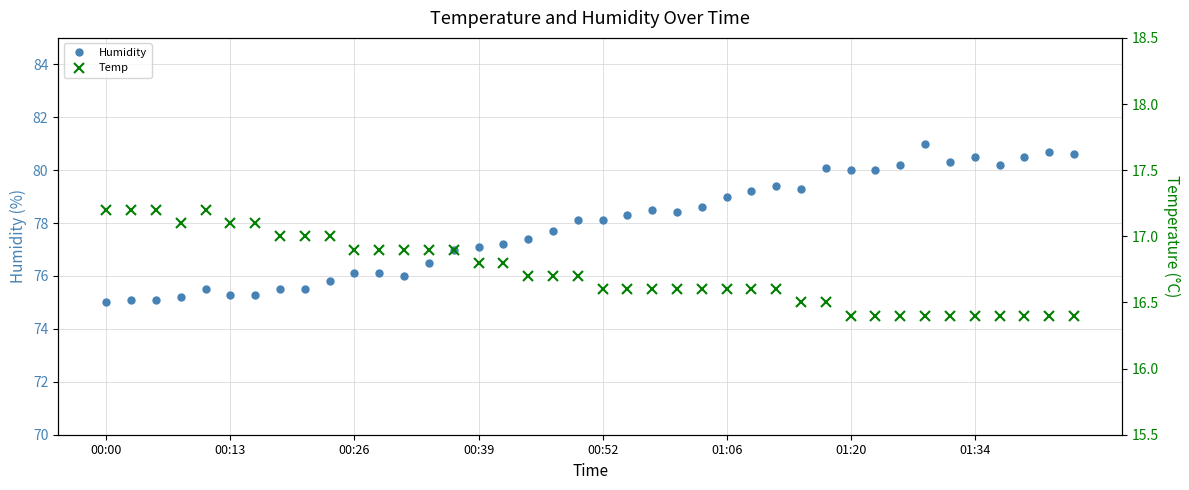

True or false: Temp and Humidity intersect in this chart.

False